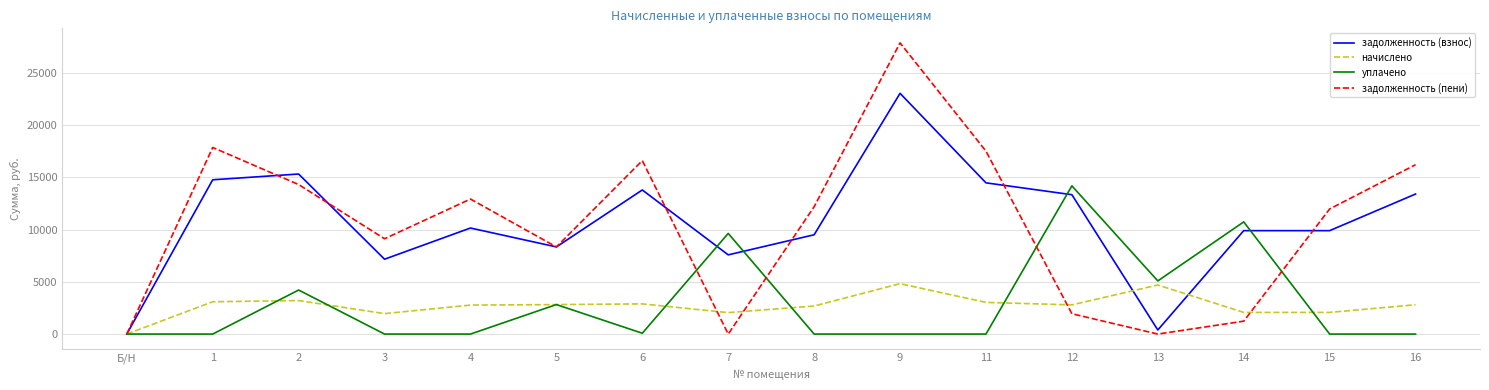

The value of задолженность (взнос) at 2 is 25257.4. True or false?

False